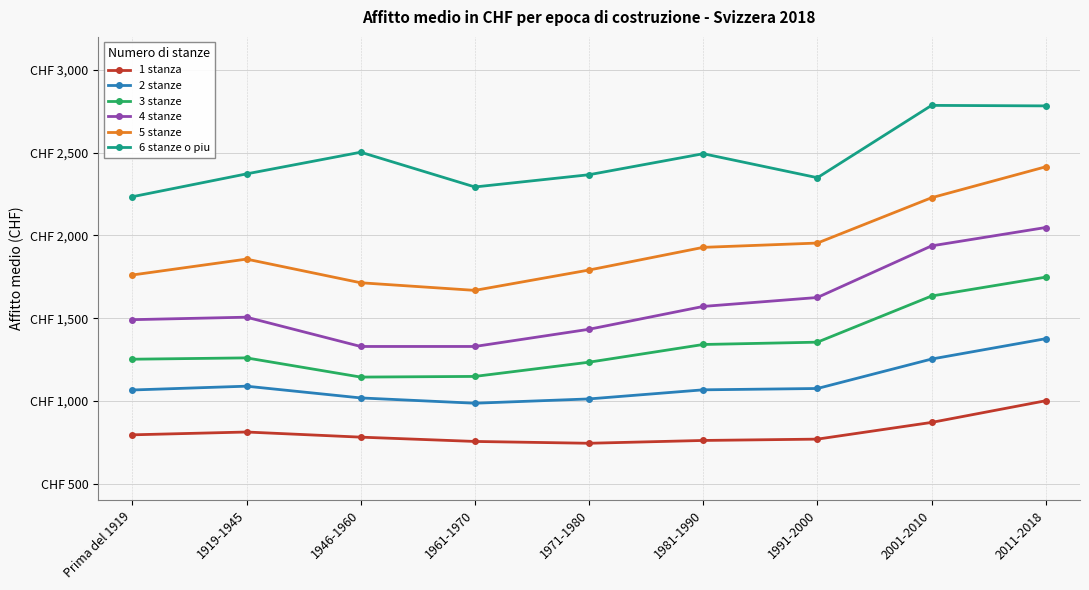

What are all the series names shown in the legend?

1 stanza, 2 stanze, 3 stanze, 4 stanze, 5 stanze, 6 stanze o piu